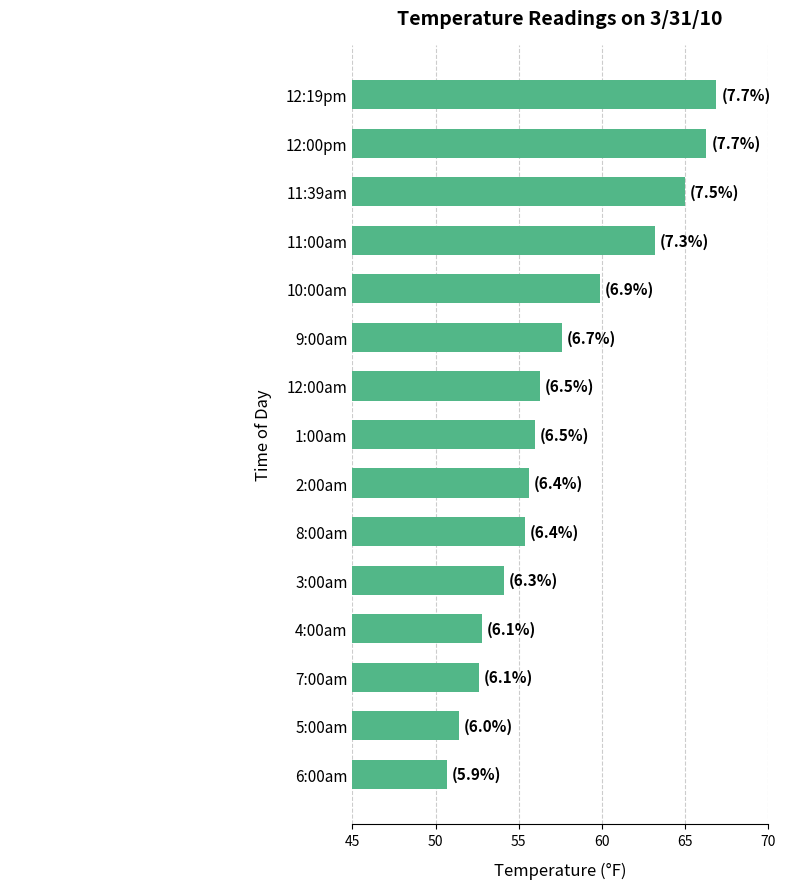

At which label is the value closest to 58?

9:00am